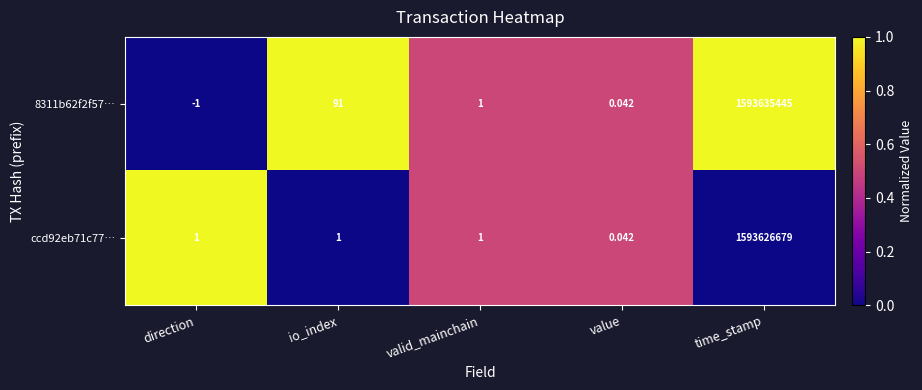

Is the value of ccd92eb71c77… at value greater than the value of 8311b62f2f57… at io_index?

No